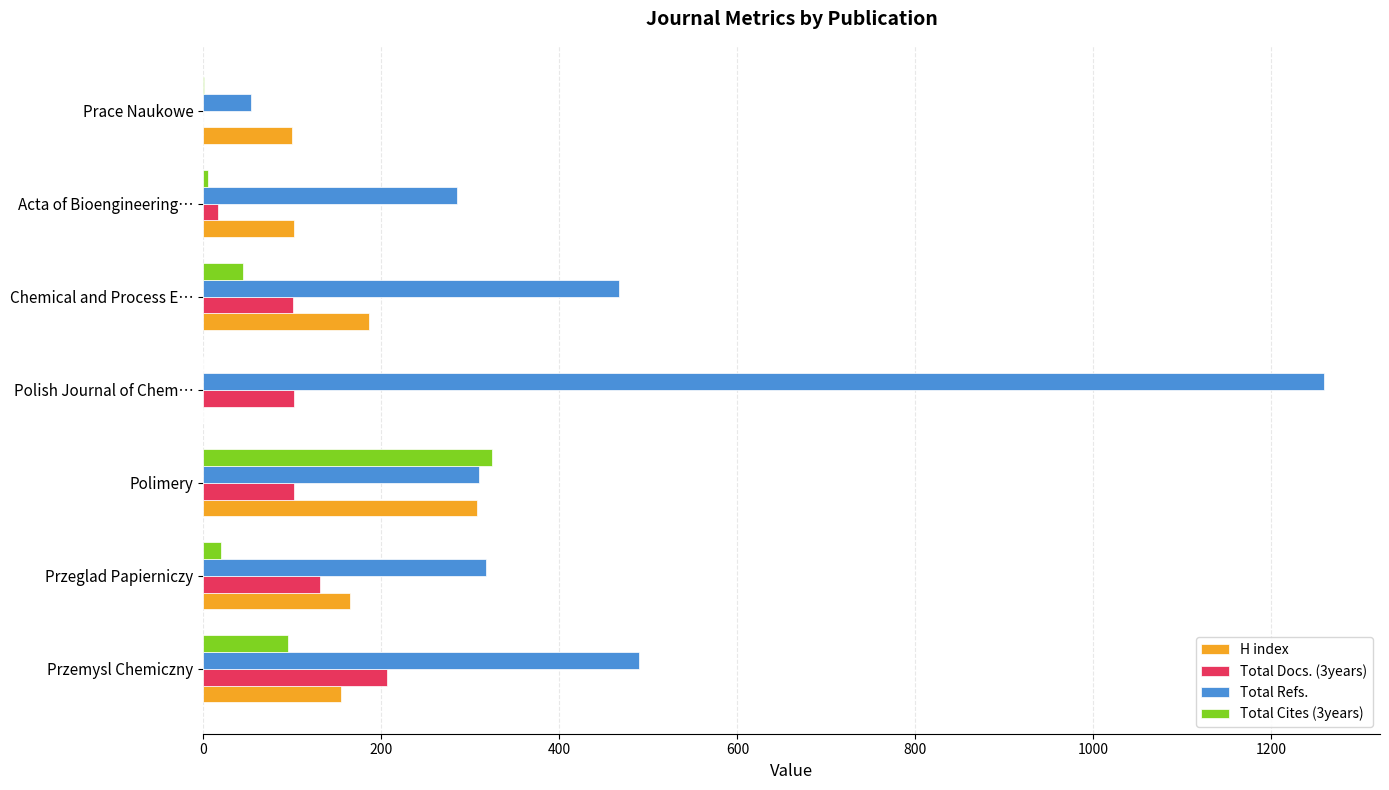

True or false: H index has a value of 228 at Przeglad Papierniczy.

False